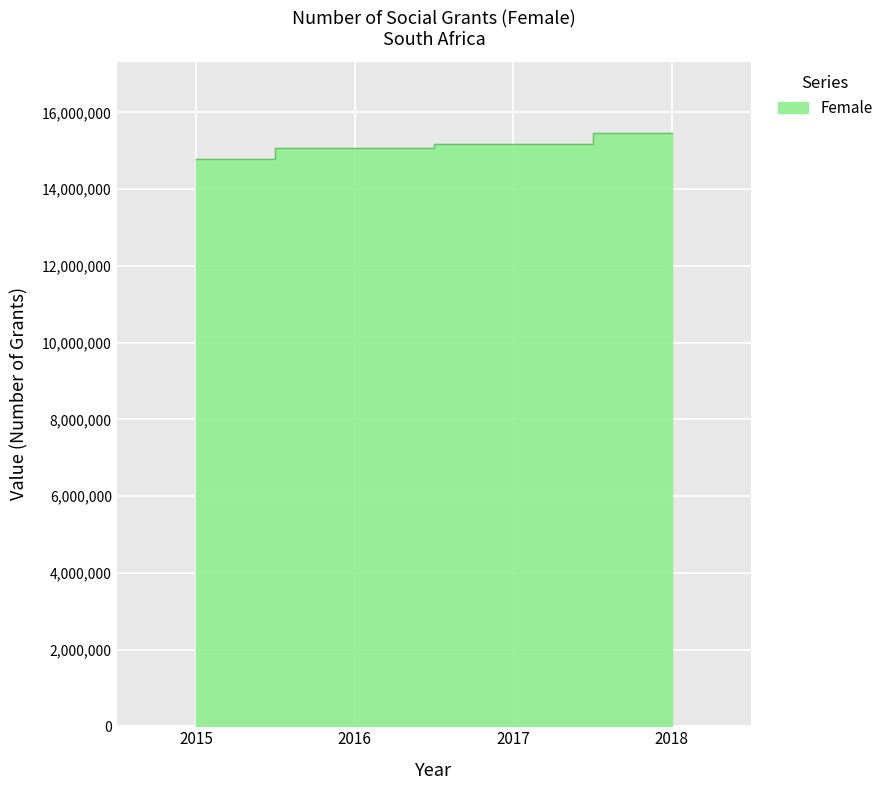

What is the difference between the values at 2018 and 2017?

282343